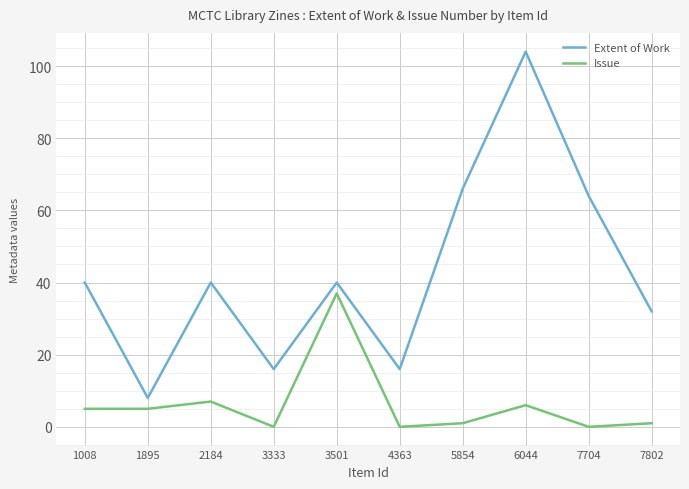

True or false: Extent of Work and Issue cross at least once.

False